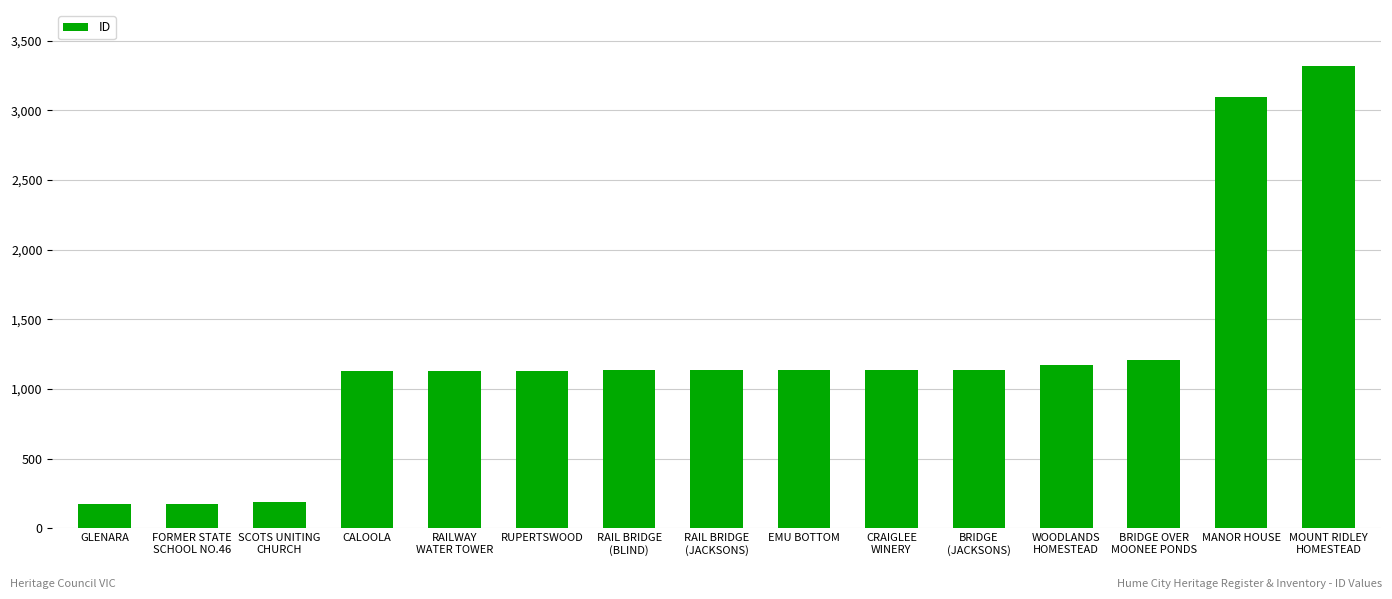

Is it true that the value at RAIL BRIDGE
(BLIND) is 1134?

True